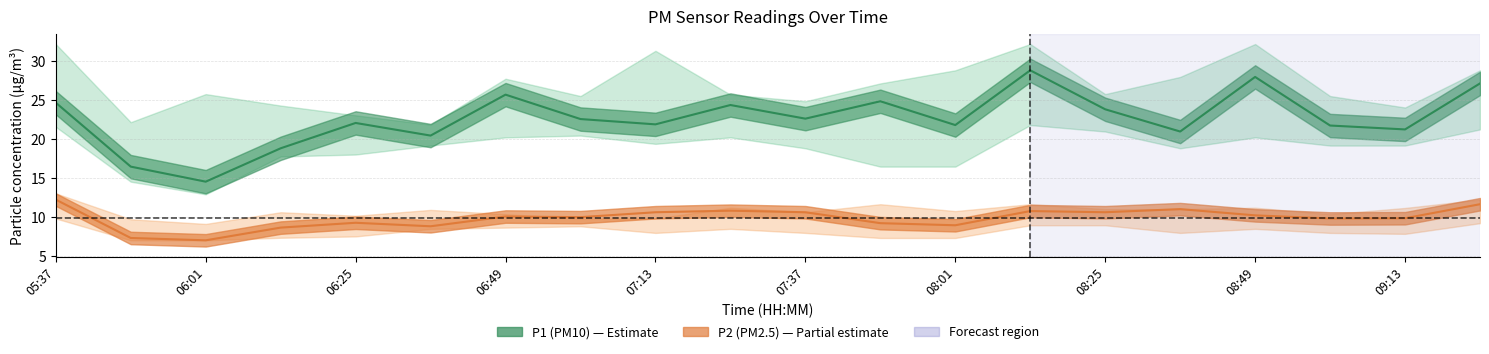

Is it true that P2 equals 10.7 at 07:13?

True